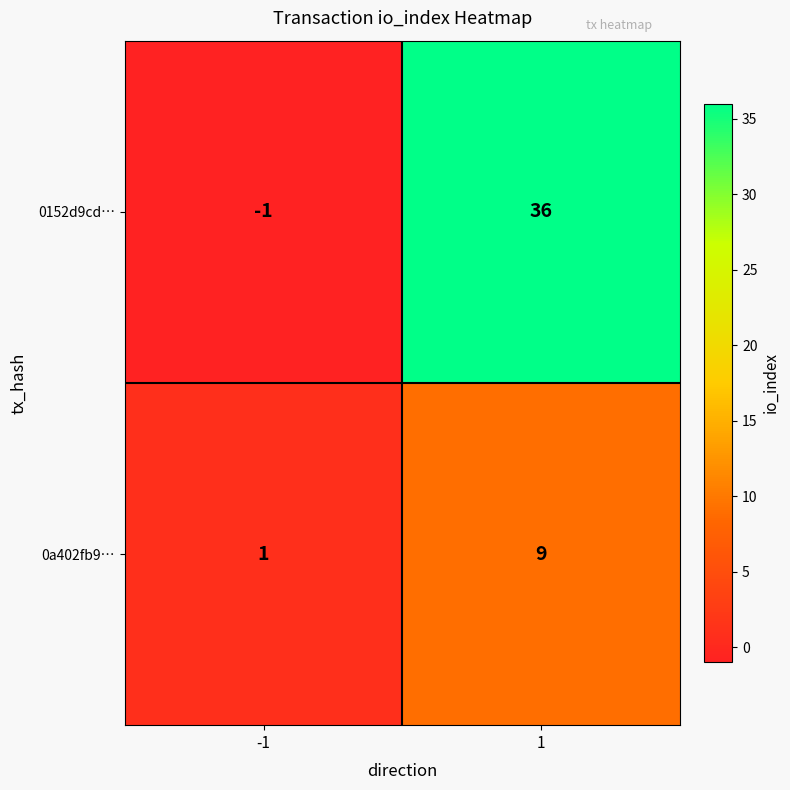

List the series in order of their peak value, lowest first.

0a402fb9…, 0152d9cd…